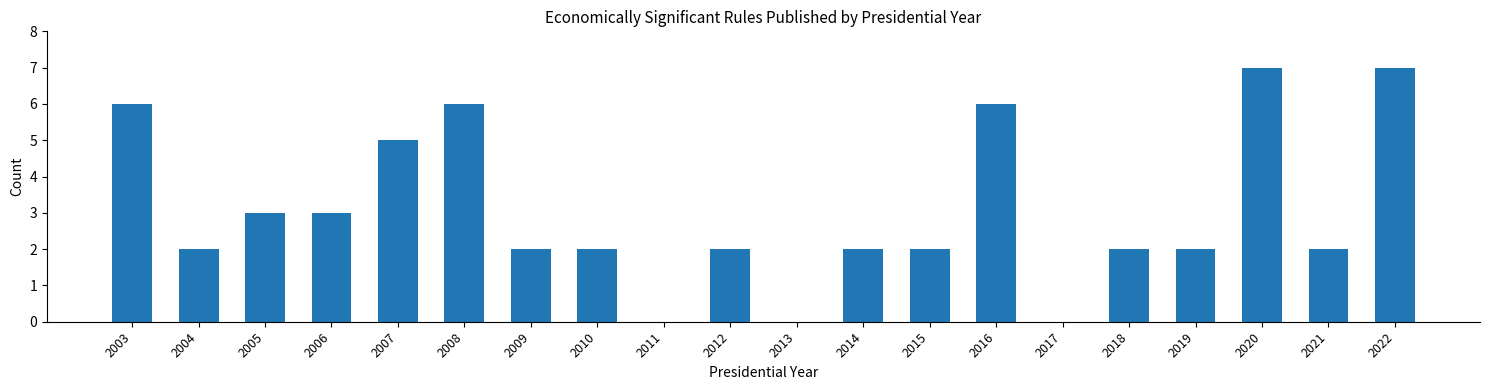

What is the sum of all values?

61